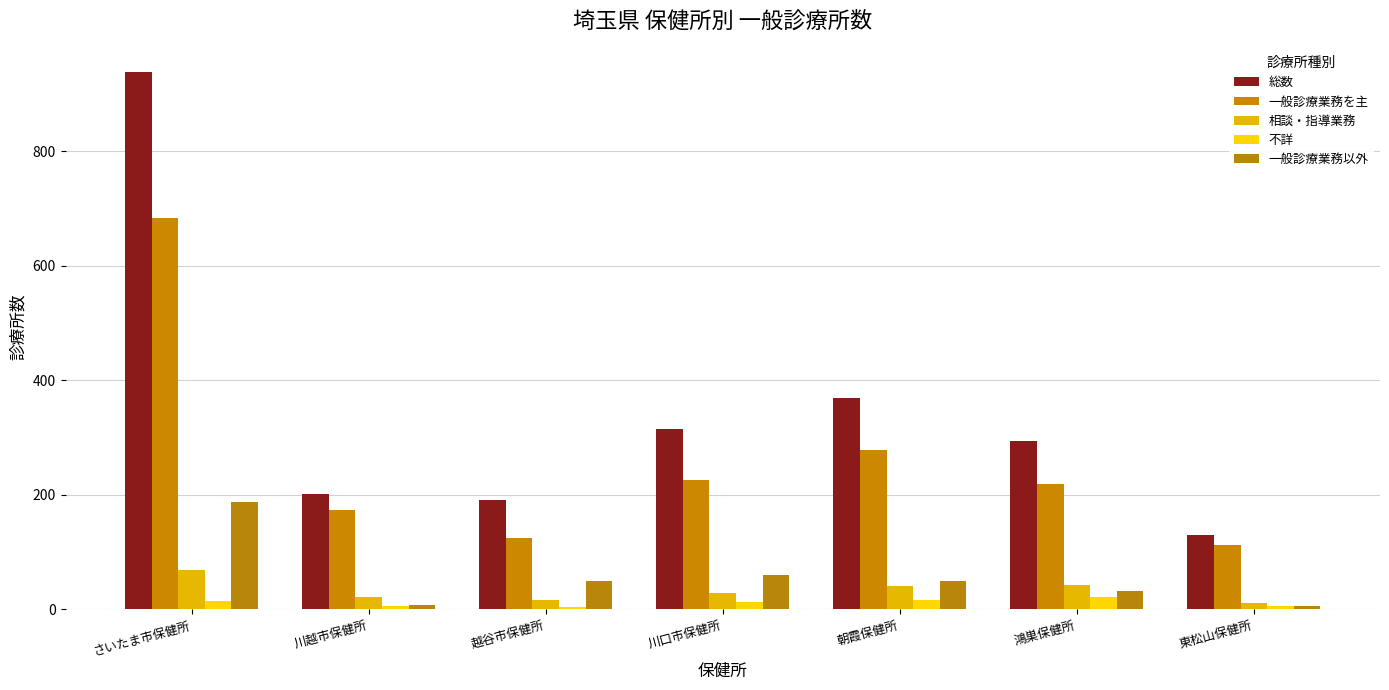

How many data points in 総数 are less than 293?

3